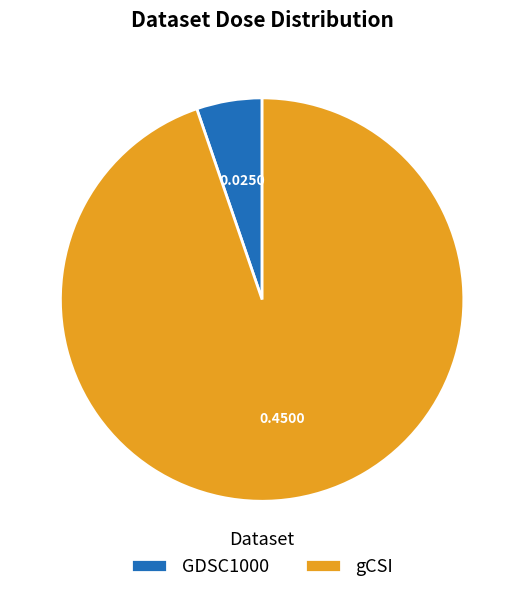

Do GDSC1000 and gCSI together represent more than half of the pie?

Yes